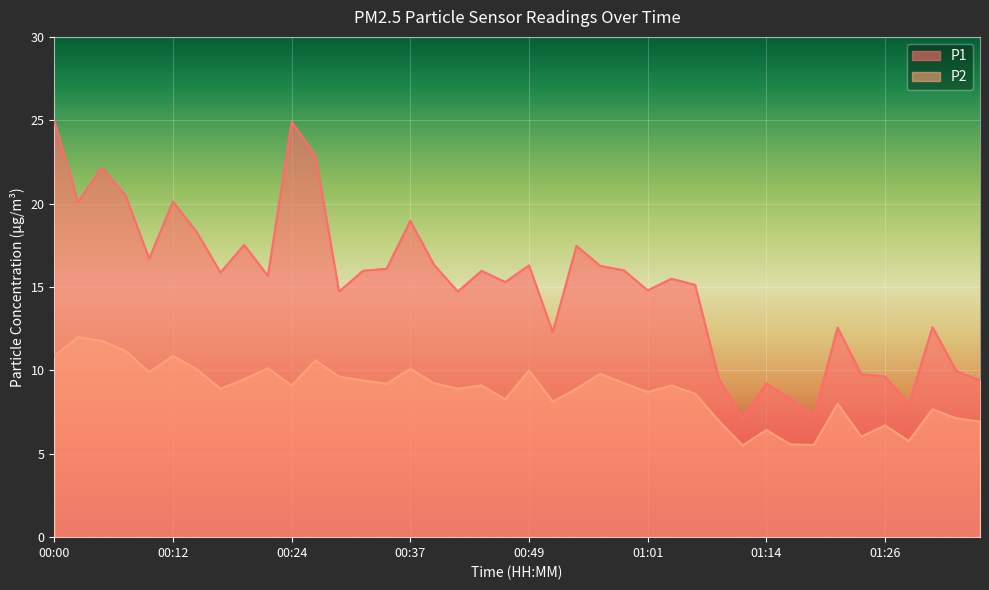

Is the value of P1 at 01:19 greater than the value of P2 at 01:36?

Yes